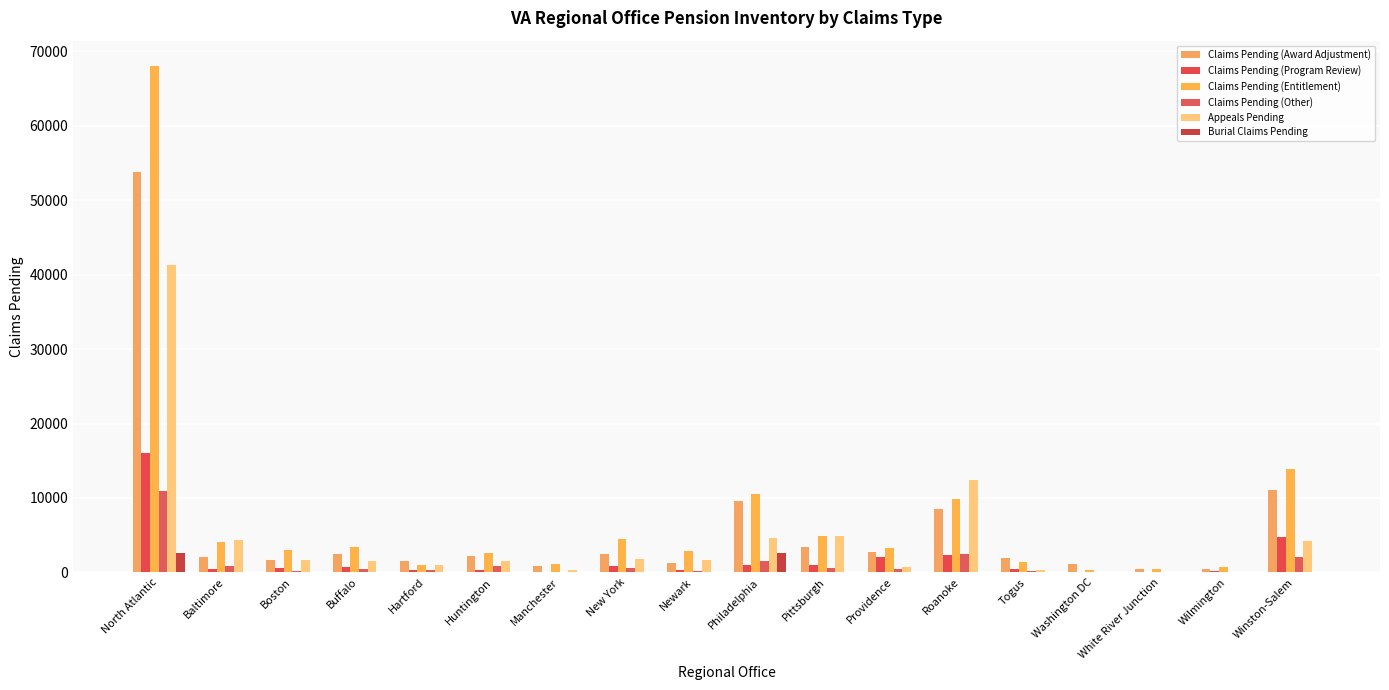

Reading right to left, extract all data points from this chart.

Claims Pending (Award Adjustment): Winston-Salem=11046	Wilmington=423	White River Junction=492	Washington DC=1136	Togus=1891	Roanoke=8512	Providence=2789	Pittsburgh=3383	Philadelphia=9655	Newark=1220	New York=2516	Manchester=815	Huntington=2181	Hartford=1572	Buffalo=2432	Boston=1627	Baltimore=2104	North Atlantic=53794
Claims Pending (Program Review): Winston-Salem=4802	Wilmington=208	White River Junction=92	Washington DC=72	Togus=470	Roanoke=2394	Providence=2107	Pittsburgh=1013	Philadelphia=993	Newark=347	New York=912	Manchester=73	Huntington=387	Hartford=328	Buffalo=689	Boston=637	Baltimore=504	North Atlantic=16028
Claims Pending (Entitlement): Winston-Salem=13944	Wilmington=791	White River Junction=433	Washington DC=289	Togus=1411	Roanoke=9892	Providence=3239	Pittsburgh=4863	Philadelphia=10600	Newark=2841	New York=4486	Manchester=1189	Huntington=2612	Hartford=952	Buffalo=3445	Boston=3010	Baltimore=4037	North Atlantic=68034
Claims Pending (Other): Winston-Salem=2025	Wilmington=46	White River Junction=58	Washington DC=74	Togus=242	Roanoke=2414	Providence=490	Pittsburgh=531	Philadelphia=1482	Newark=215	New York=575	Manchester=44	Huntington=894	Hartford=331	Buffalo=454	Boston=221	Baltimore=895	North Atlantic=10991
Appeals Pending: Winston-Salem=4237	Wilmington=1	White River Junction=110	Washington DC=0	Togus=368	Roanoke=12412	Providence=668	Pittsburgh=4833	Philadelphia=4638	Newark=1687	New York=1820	Manchester=333	Huntington=1528	Hartford=994	Buffalo=1573	Boston=1710	Baltimore=4408	North Atlantic=41320
Burial Claims Pending: Winston-Salem=2	Wilmington=0	White River Junction=0	Washington DC=0	Togus=0	Roanoke=3	Providence=0	Pittsburgh=0	Philadelphia=2660	Newark=0	New York=0	Manchester=0	Huntington=2	Hartford=0	Buffalo=0	Boston=2	Baltimore=0	North Atlantic=2669